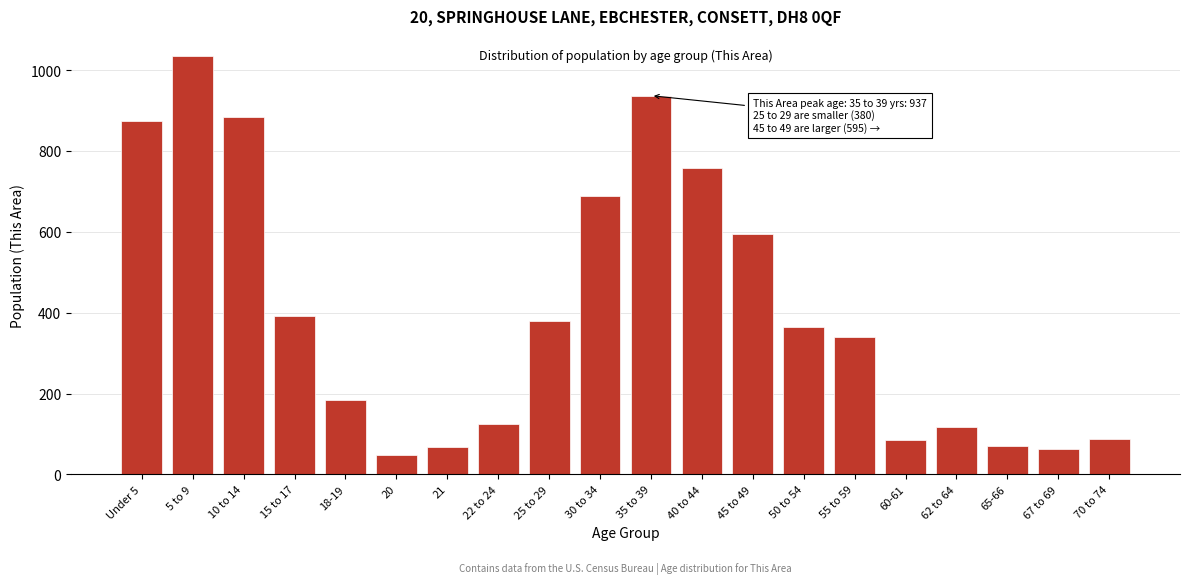

What is the change in value from 22 to 24 to 60-61?

-41